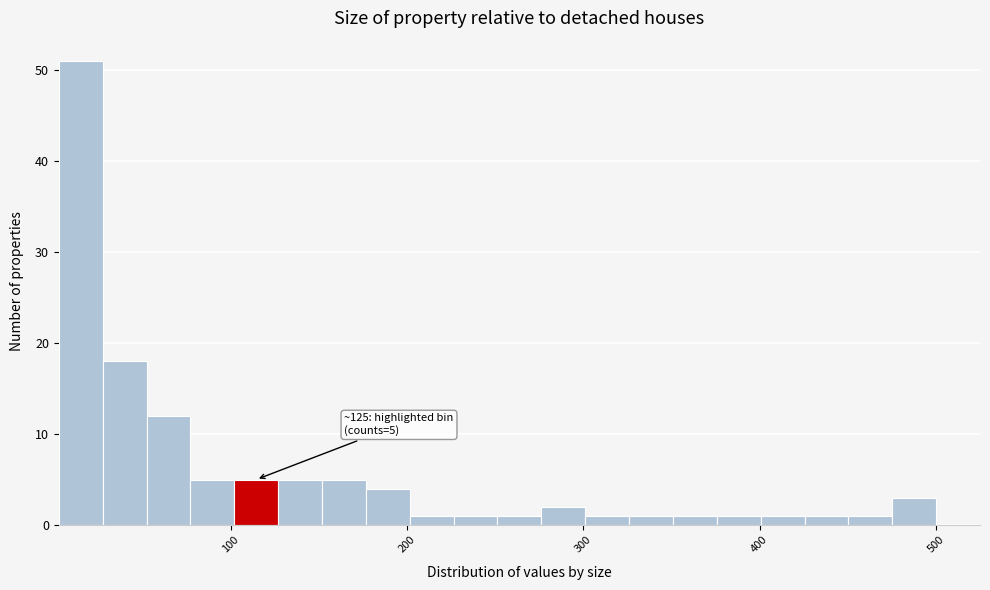

Read against the x-axis, roughly where is the centre of the tallest bar?

10